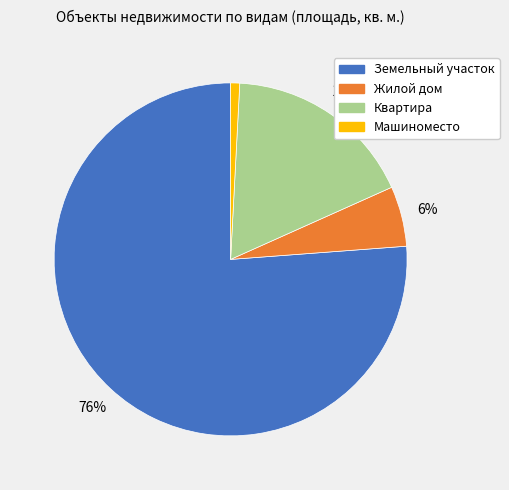

Does any single category account for the majority?

Yes